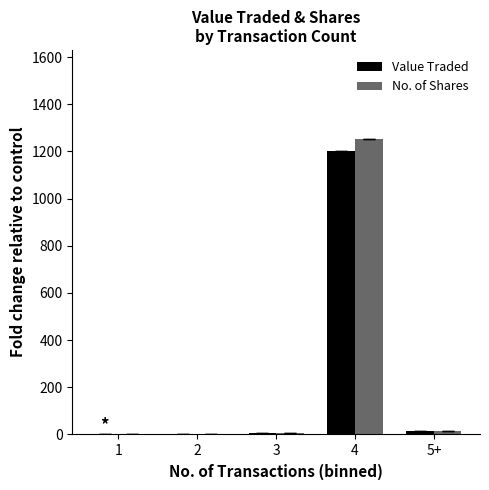

At which category does the chart reach its peak across all series?

4